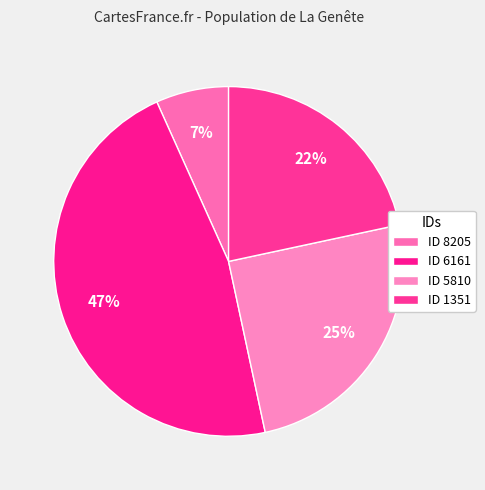

How many segments does this pie chart have?

4